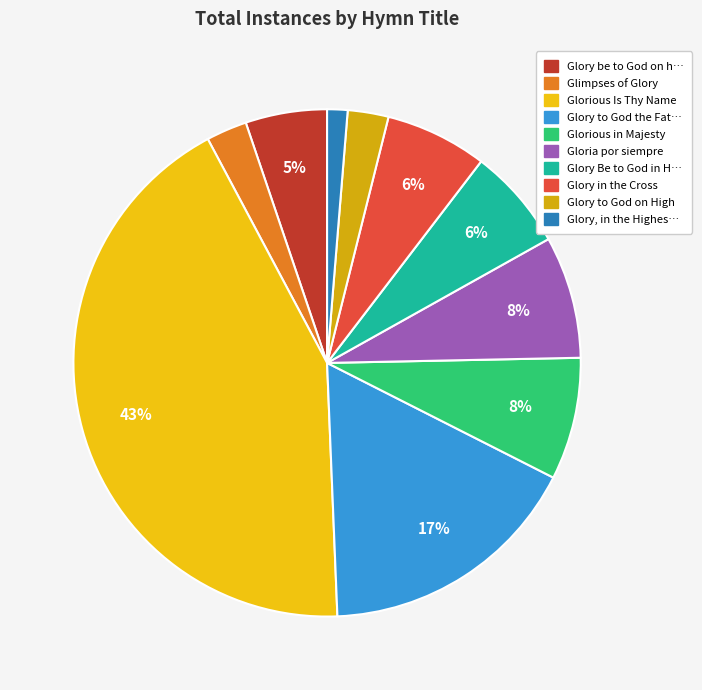

Which slice is the largest?

Glorious Is Thy Name